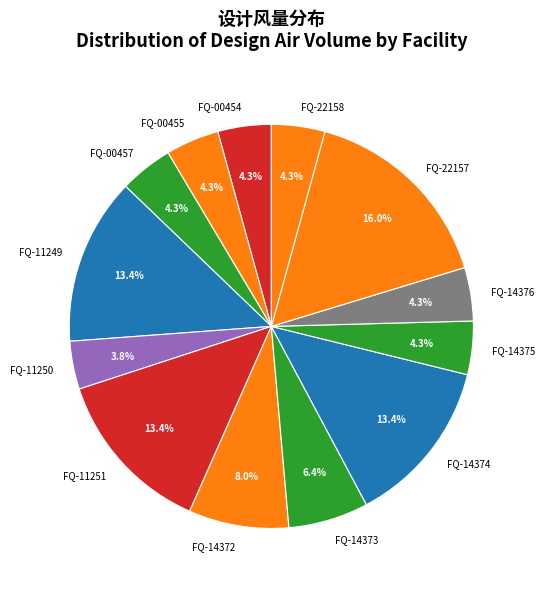

Which has a higher value, FQ-22157 or FQ-14376?

FQ-22157